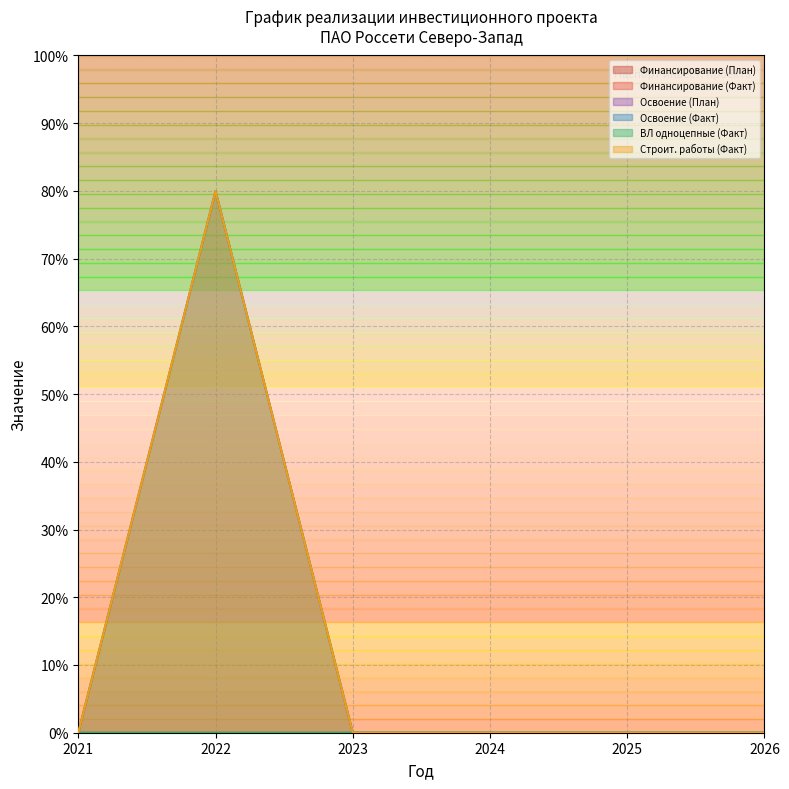

Does the chart display data point markers on the line(s)?

No